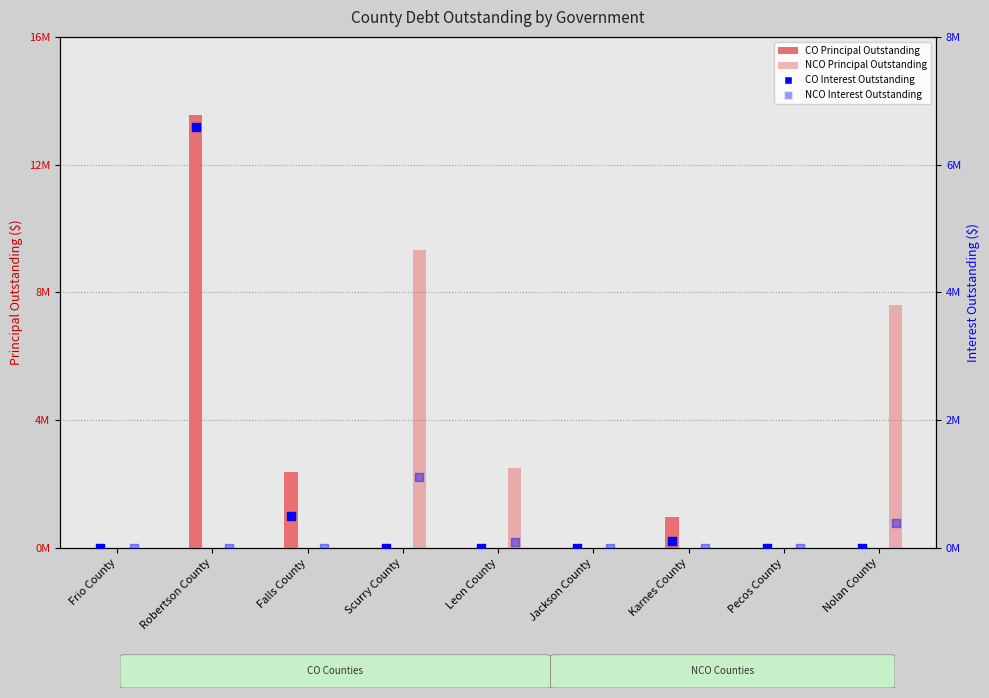

At how many categories does at least one series exceed 6056024?

3